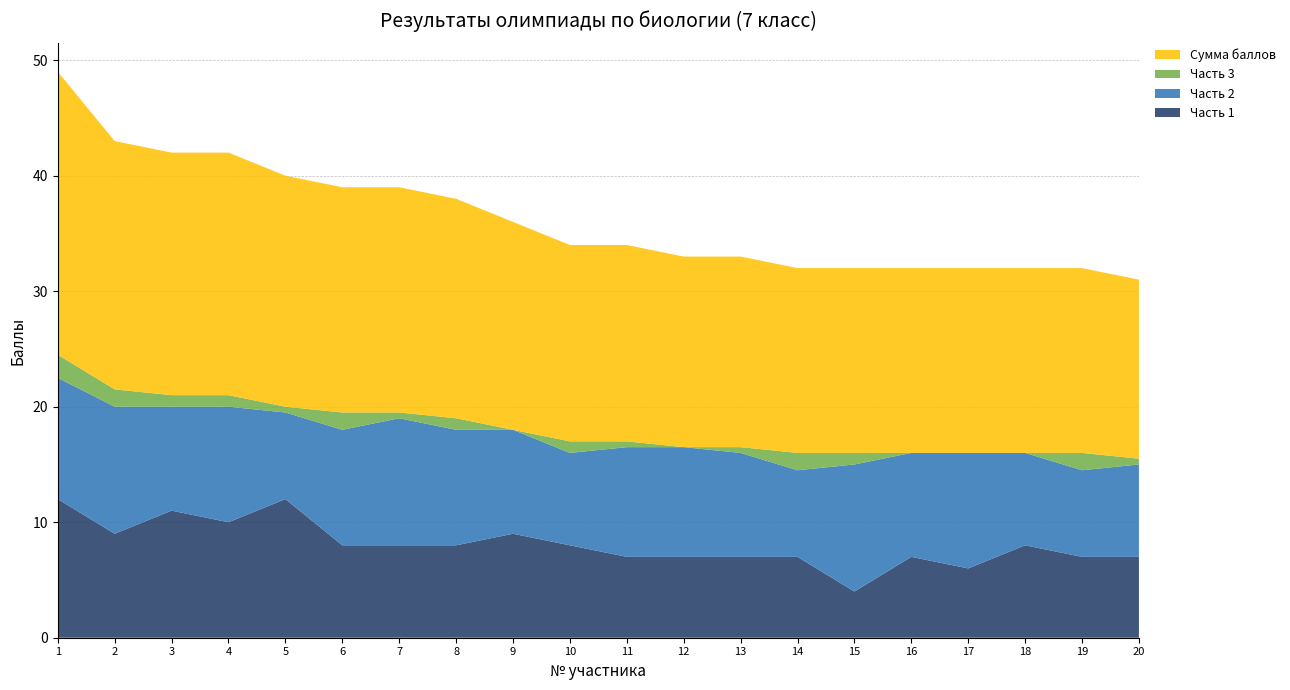

Reading right to left, transcribe all the data shown in this chart.

Часть 1: 20=7.0	19=7.0	18=8.0	17=6.0	16=7.0	15=4.0	14=7.0	13=7.0	12=7.0	11=7.0	10=8.0	9=9.0	8=8.0	7=8.0	6=8.0	5=12.0	4=10.0	3=11.0	2=9.0	1=12.0
Часть 2: 20=8.0	19=7.5	18=8.0	17=10.0	16=9.0	15=11.0	14=7.5	13=9.0	12=9.5	11=9.5	10=8.0	9=9.0	8=10.0	7=11.0	6=10.0	5=7.5	4=10.0	3=9.0	2=11.0	1=10.5
Часть 3: 20=0.5	19=1.5	18=0.0	17=0.0	16=0.0	15=1.0	14=1.5	13=0.5	12=0.0	11=0.5	10=1.0	9=0.0	8=1.0	7=0.5	6=1.5	5=0.5	4=1.0	3=1.0	2=1.5	1=2.0
Сумма баллов: 20=15.5	19=16.0	18=16.0	17=16.0	16=16.0	15=16.0	14=16.0	13=16.5	12=16.5	11=17.0	10=17.0	9=18.0	8=19.0	7=19.5	6=19.5	5=20.0	4=21.0	3=21.0	2=21.5	1=24.5